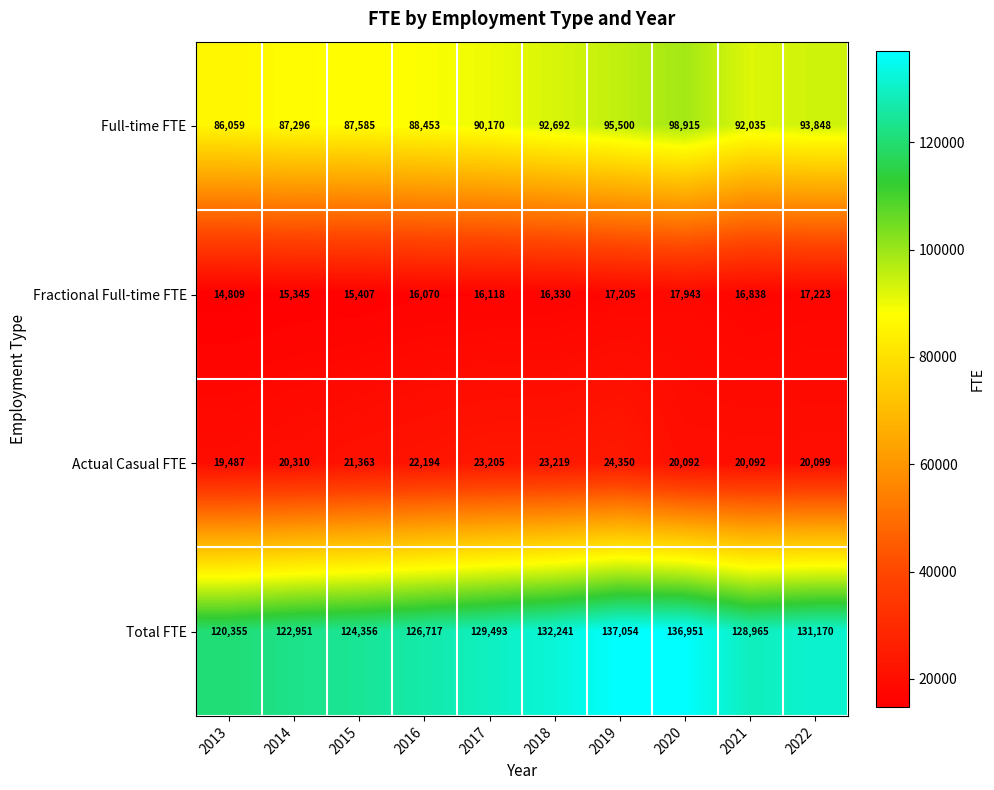

What is the minimum value shown in the chart?

14809